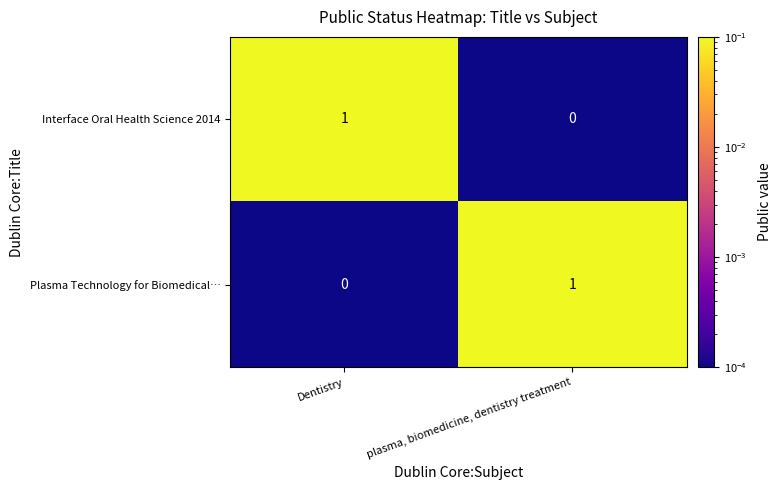

Where is Plasma Technology for Biomedical… nearest to the value 0?

Dentistry